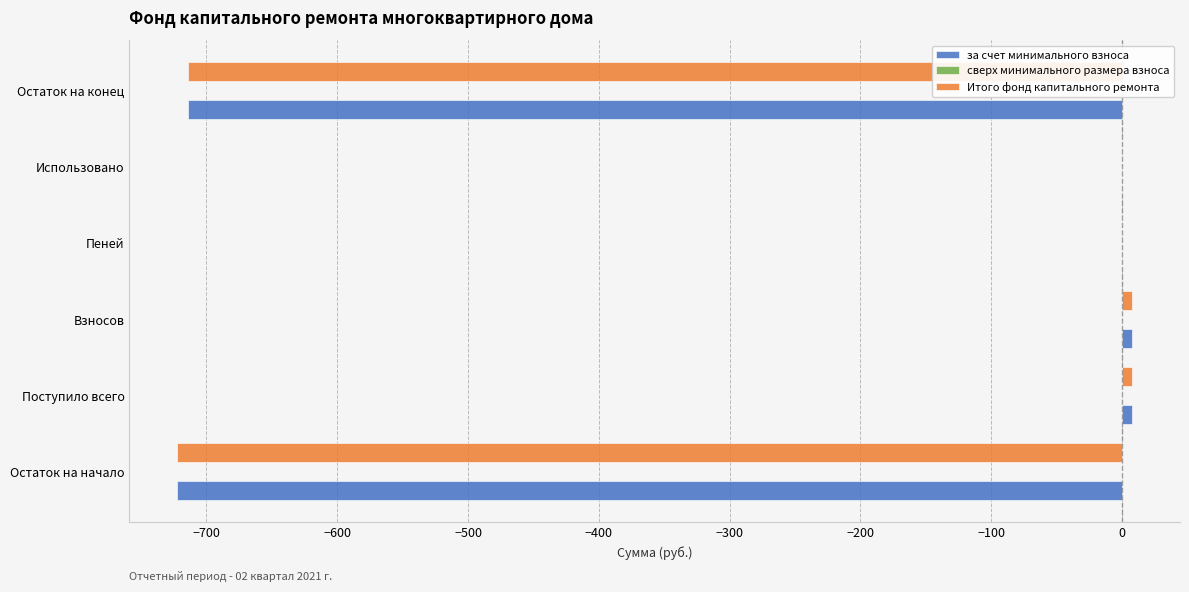

What is the sum of all за счет минимального взноса values?

-1421.0